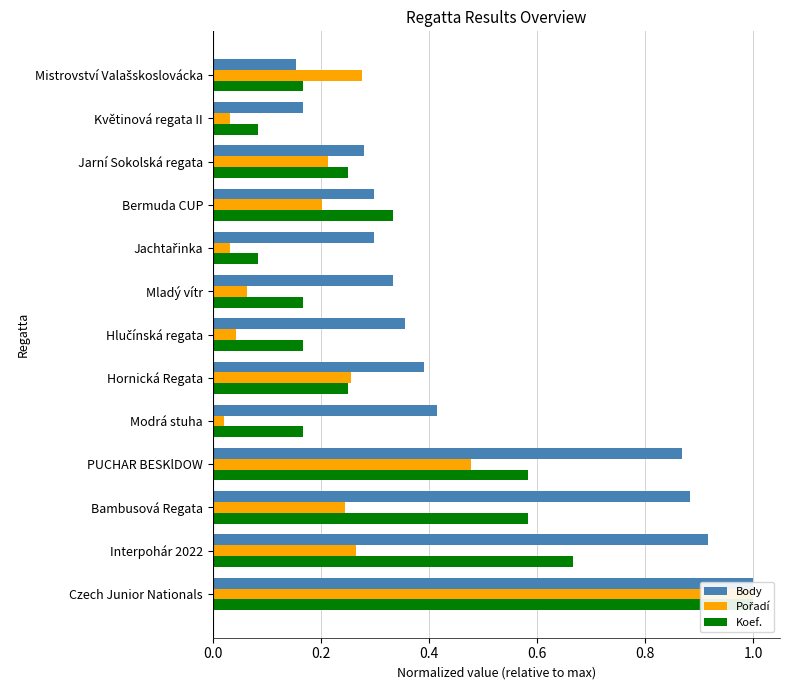

Rank the series at 0.0 from highest to lowest value.

Body, Pořadí, Koef.